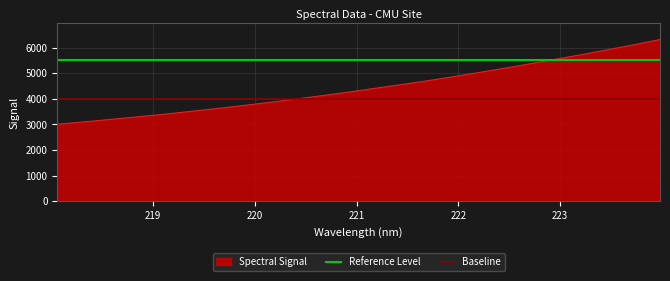

The value of Baseline at 219 is 2417. True or false?

False